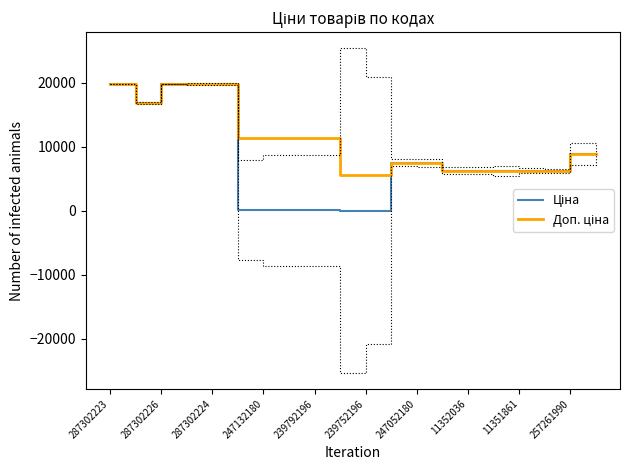

True or false: Ціна has a value of 6266.7 at 11351861.

True